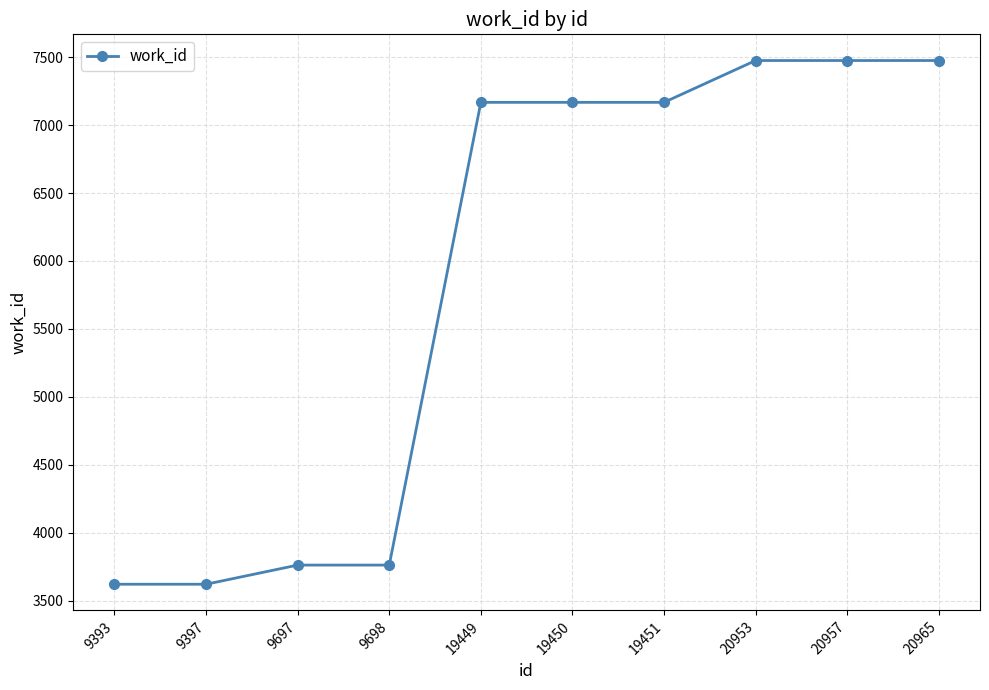

What is the change in value from 9393 to 9698?

+141